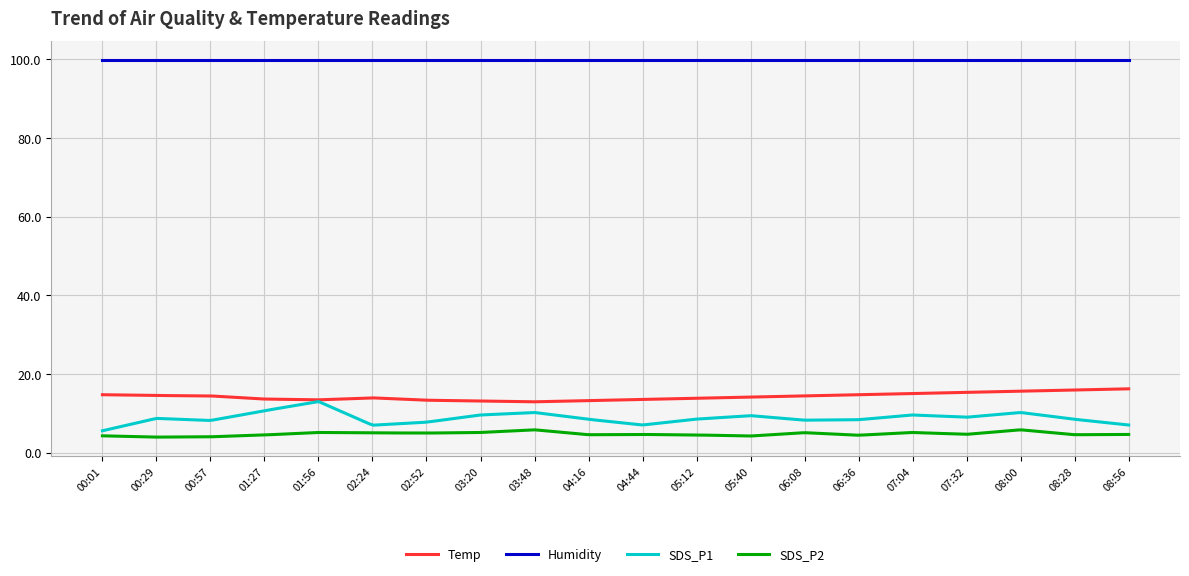

What is the greatest value displayed?

99.9